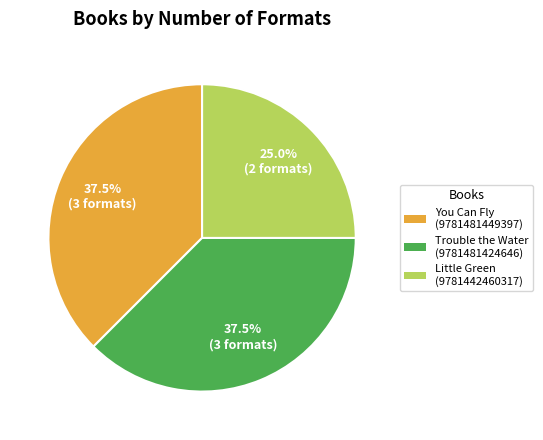

Count the number of slices in the pie.

3